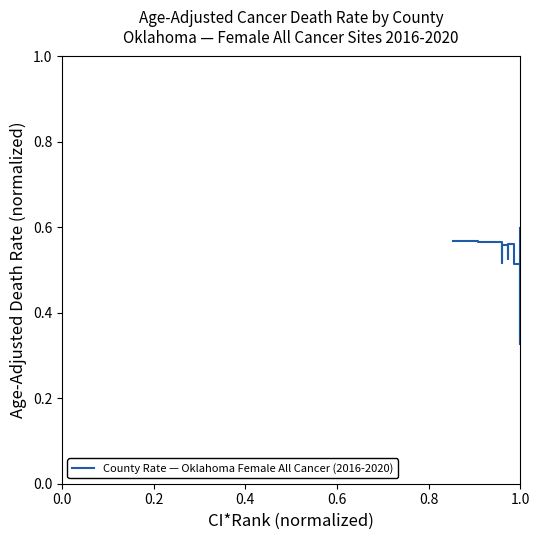

How many series are shown in this chart?

1